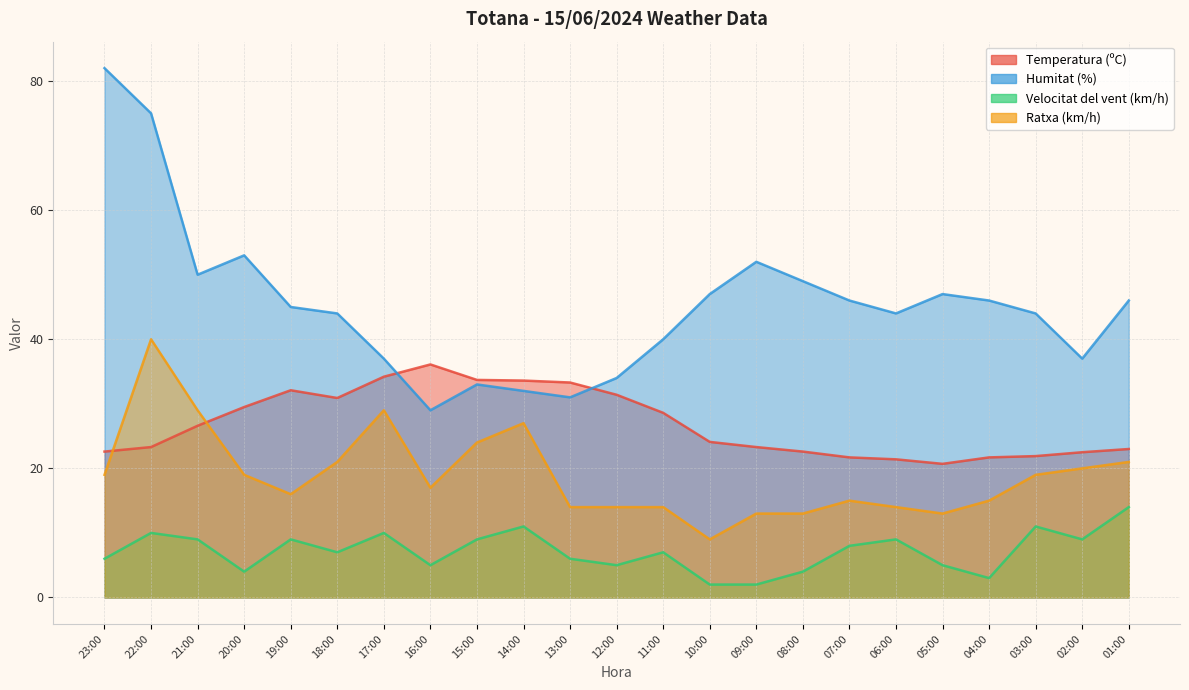

List the series in order of their peak value, lowest first.

Velocitat del vent (km/h), Temperatura (ºC), Ratxa (km/h), Humitat (%)